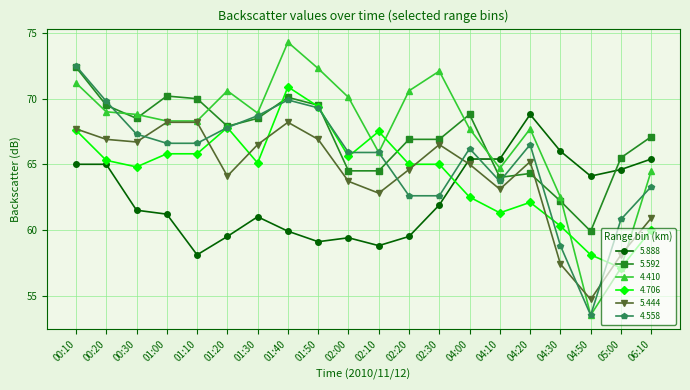

What is the difference between the highest and lowest values at 04:50?

10.6